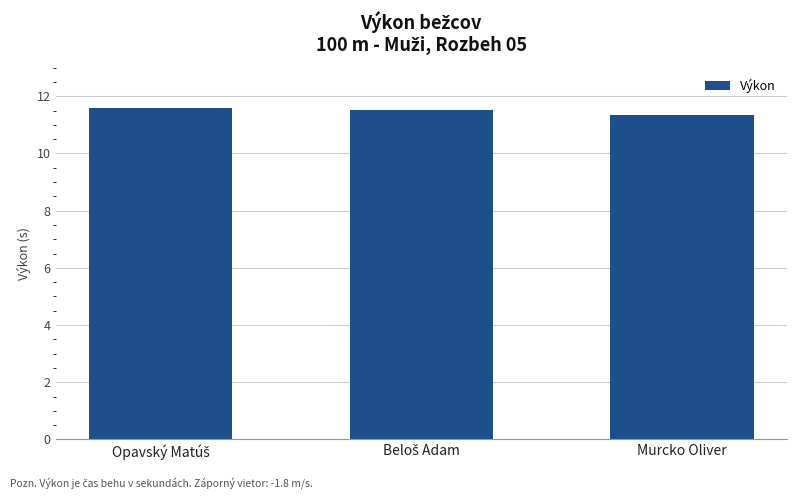

Which category has the lowest value across all series?

Murcko Oliver